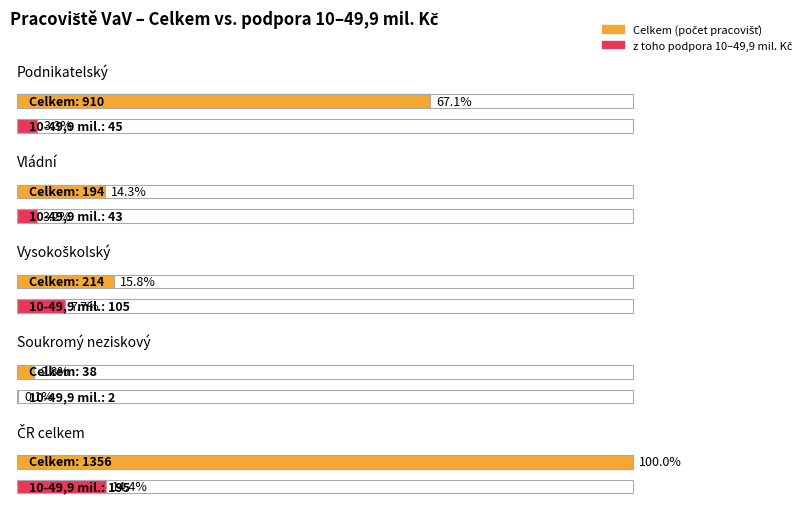

What is the label of the 1st bar from the left?

Podnikatelský